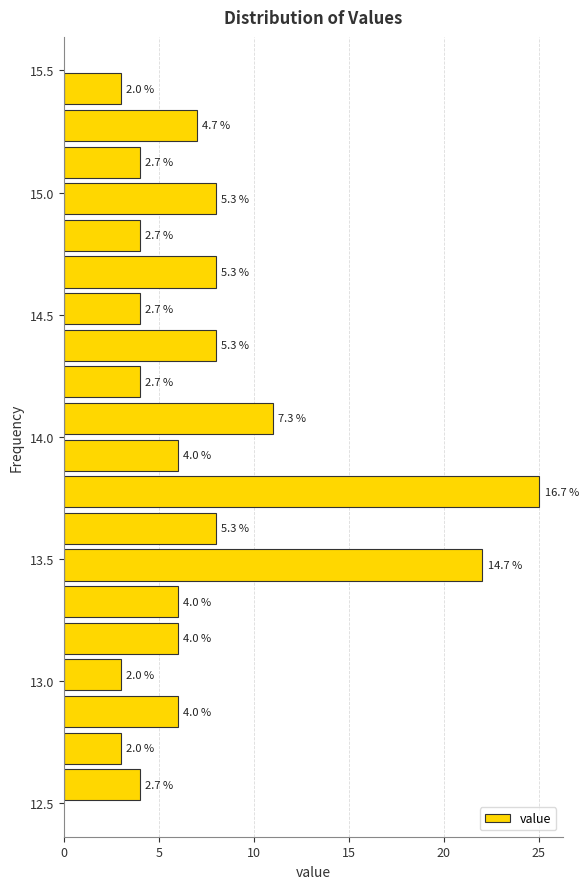

Read against the y-axis, roughly where is the centre of the longest bar?

13.80